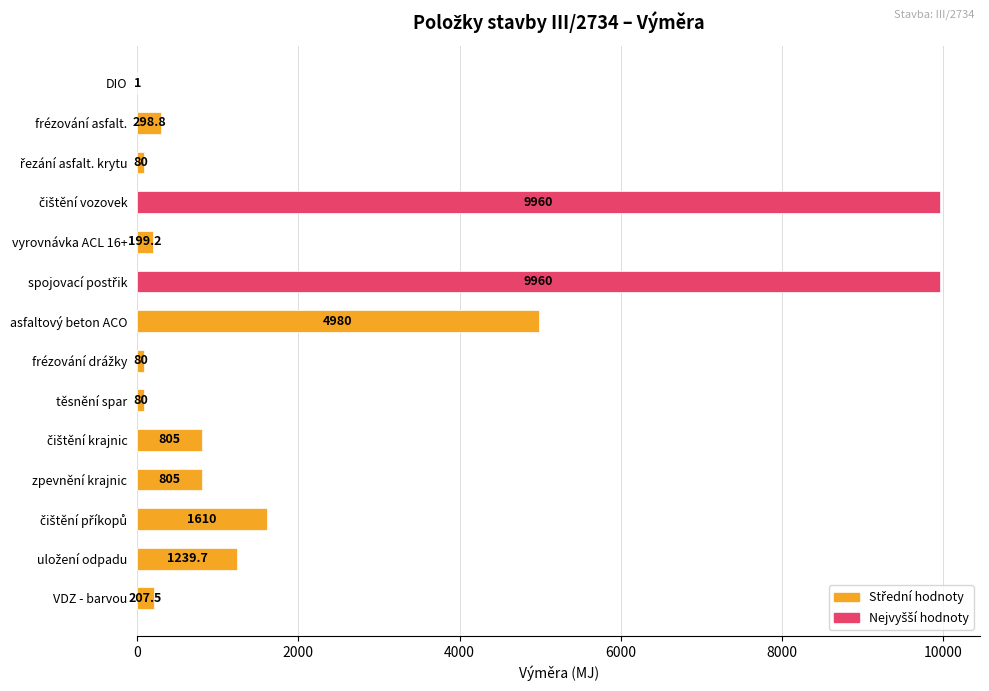

What is the approximate value at těsnění spar?

80.0